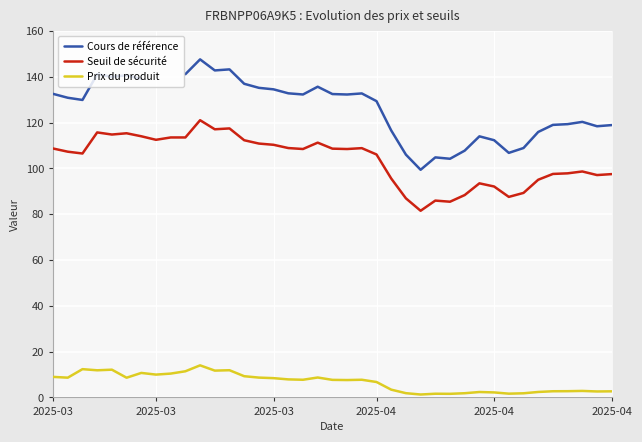

What is the difference between the maximum and minimum values in the Prix du produit series?

12.7